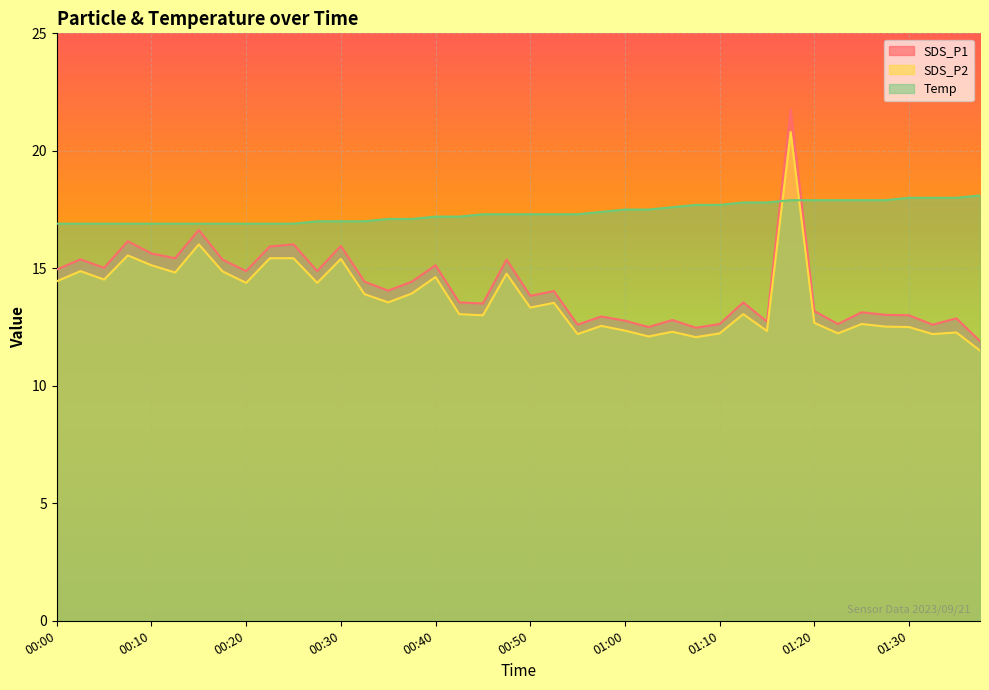

In SDS_P1, how many points are lower than both neighbors (excluding endpoints)?

13